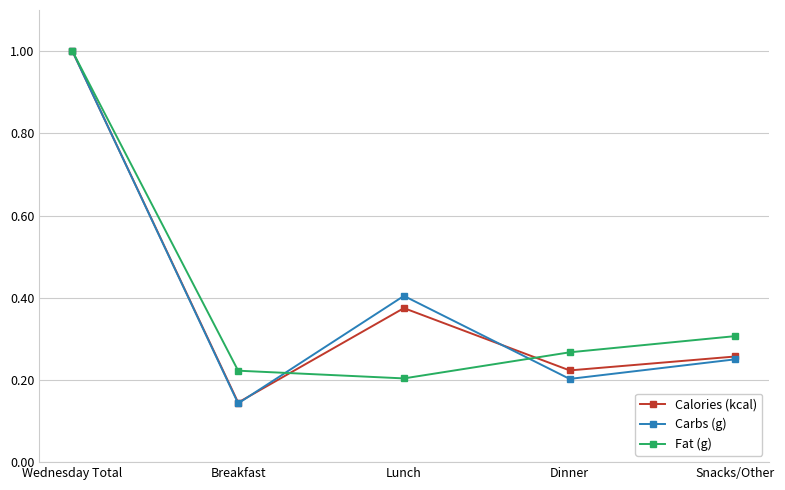

What is the label of the 4th point from the right?

Breakfast